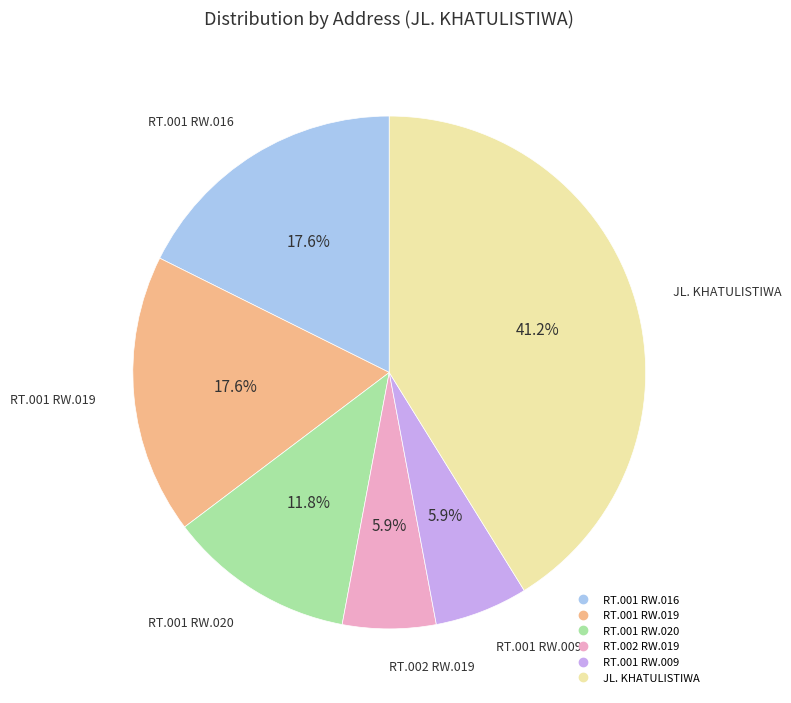

Does any single category account for the majority?

No